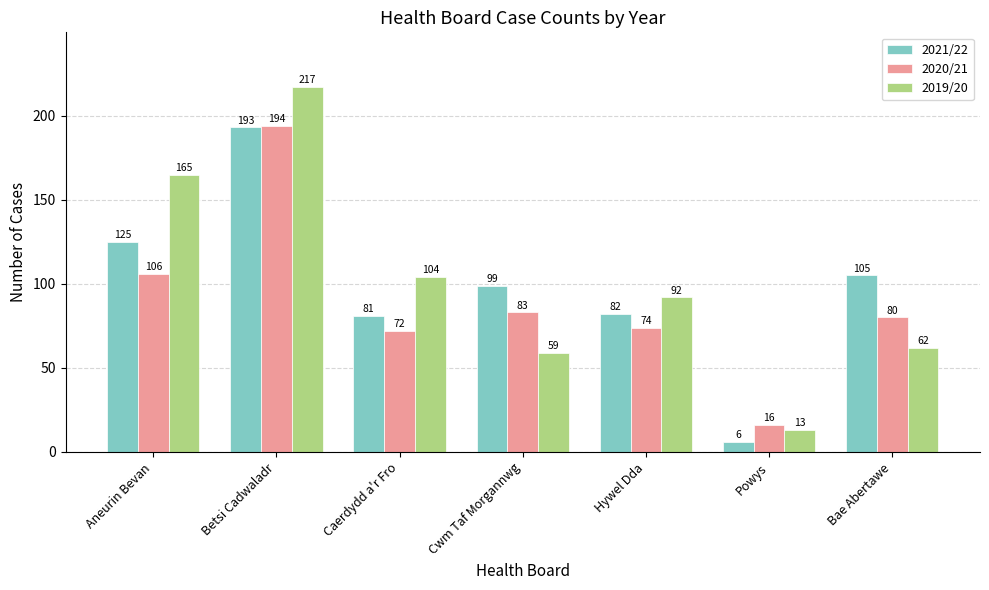

Is it true that 2021/22 equals 81 at Caerdydd a'r Fro?

True